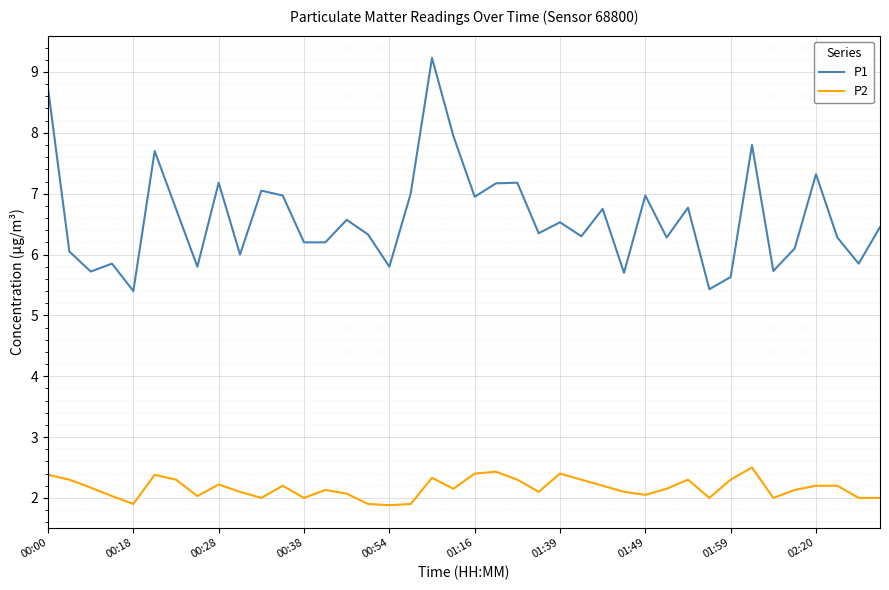

Which series has the largest total across all categories?

P1